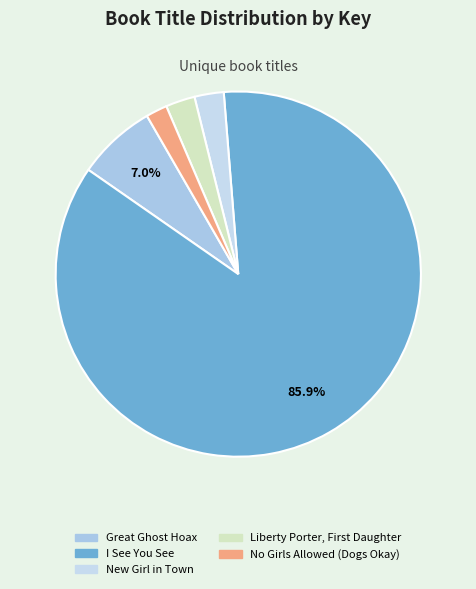

To the nearest percent, what is the difference between the New Girl in Town and Great Ghost Hoax slice percentages?

4%